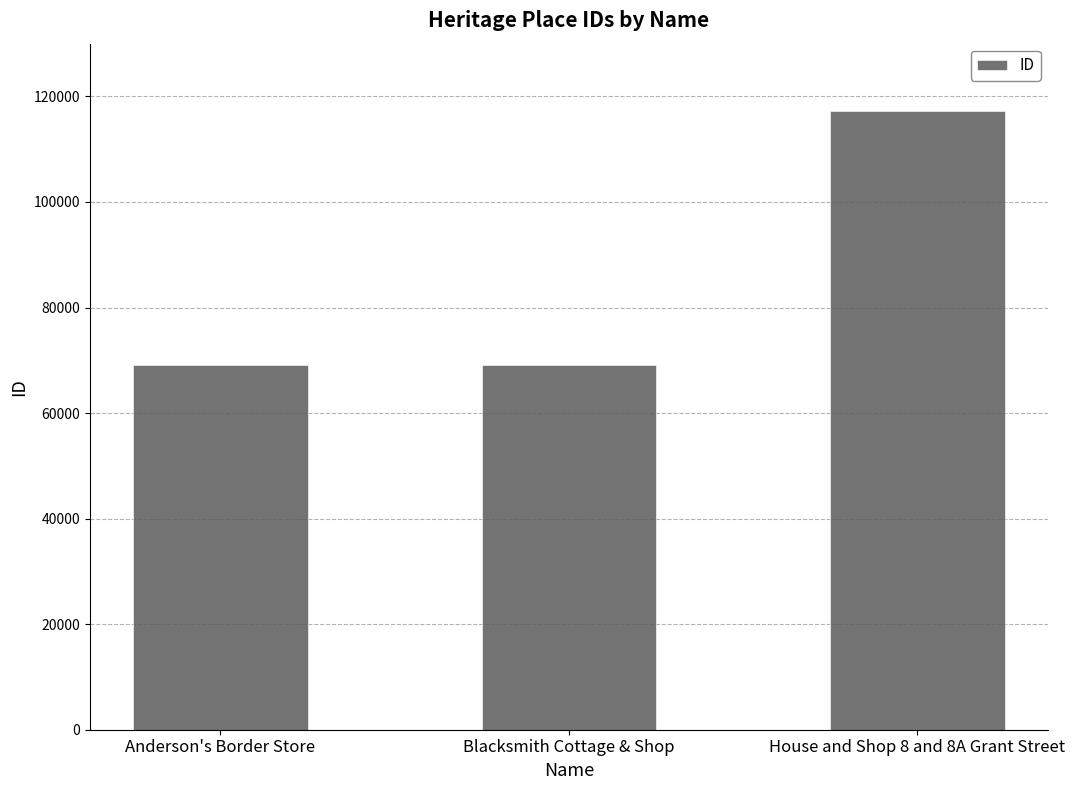

Between House and Shop 8 and 8A Grant Street and Blacksmith Cottage & Shop, which is larger?

House and Shop 8 and 8A Grant Street